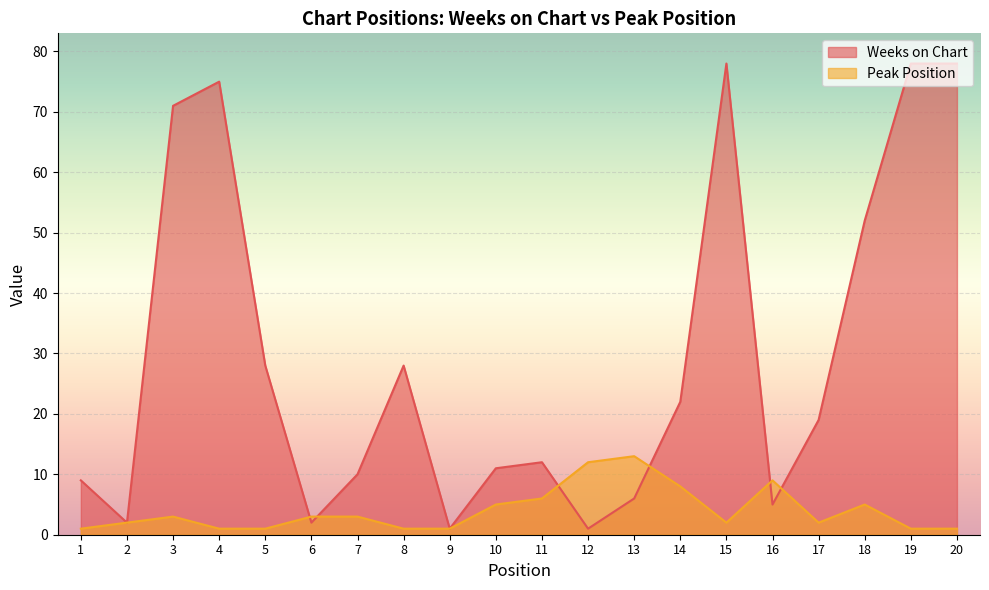

Which category has the lowest value in the Weeks on Chart series?

9